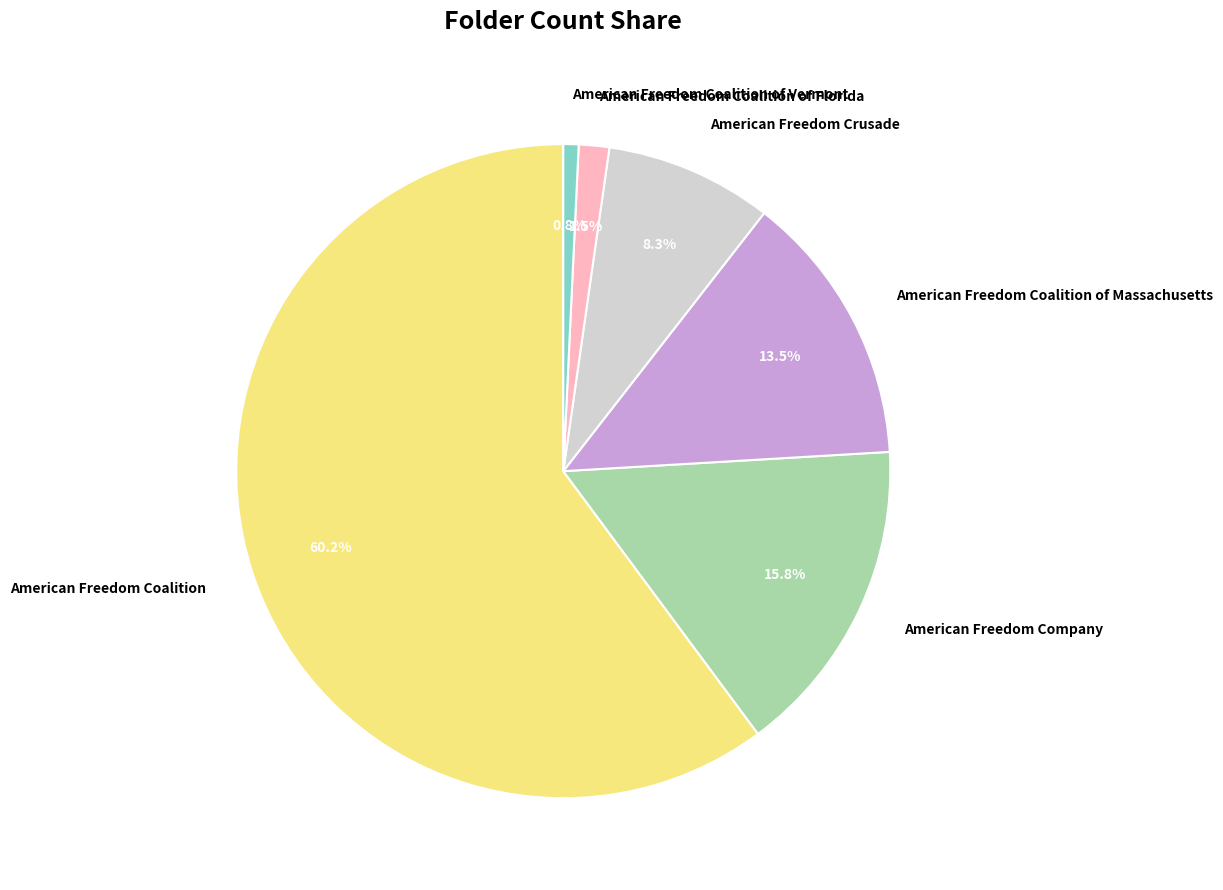

Which slice is the smallest?

American Freedom Coalition of Vermont